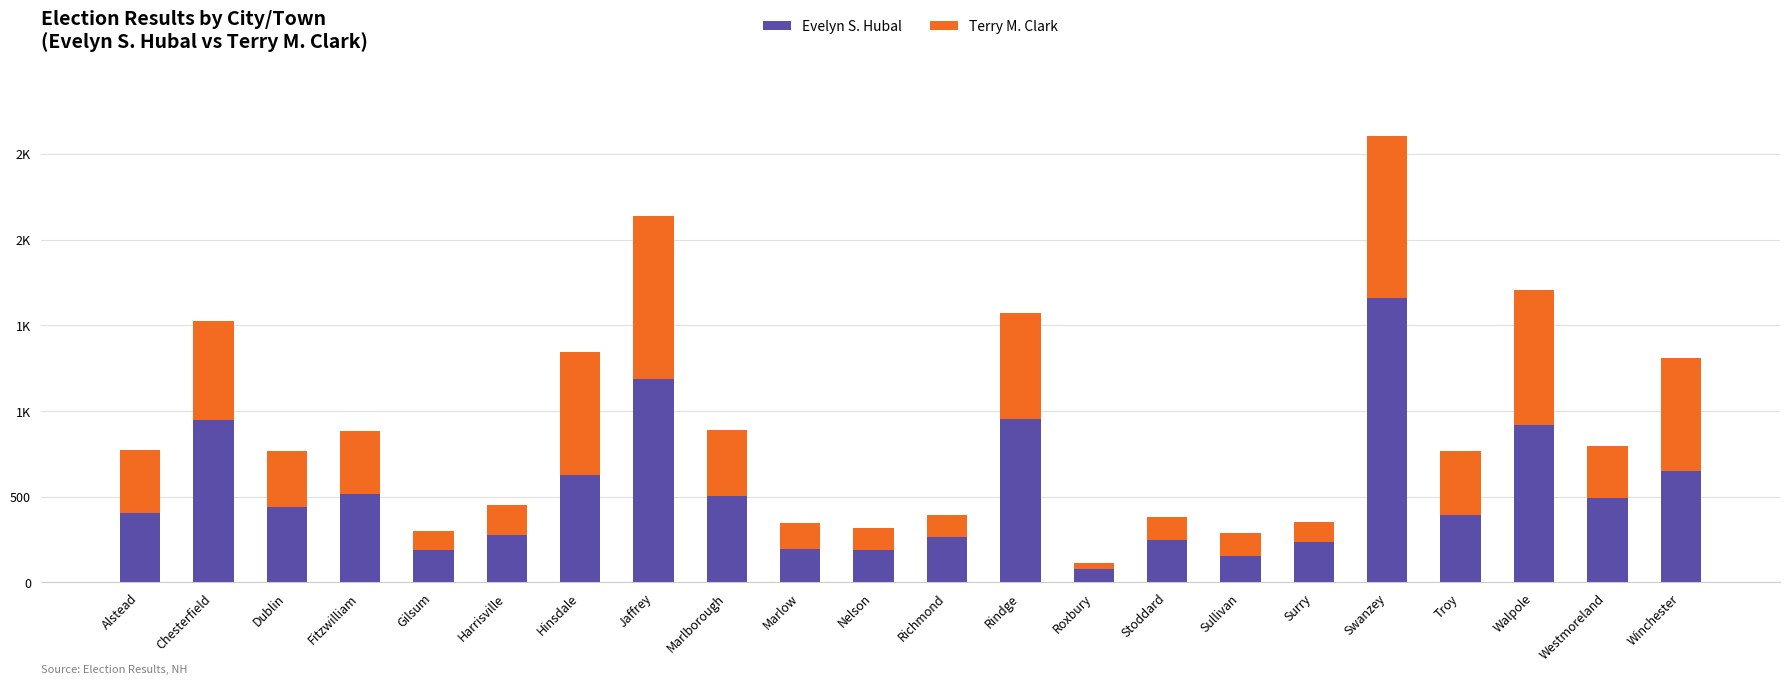

Does the chart contain any negative values?

No